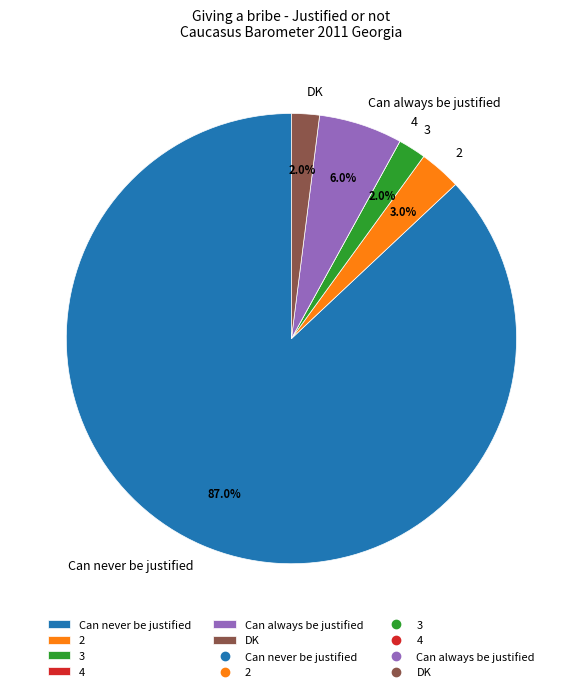

To the nearest percent, what is the difference between the Can always be justified and Can never be justified slice percentages?

81%